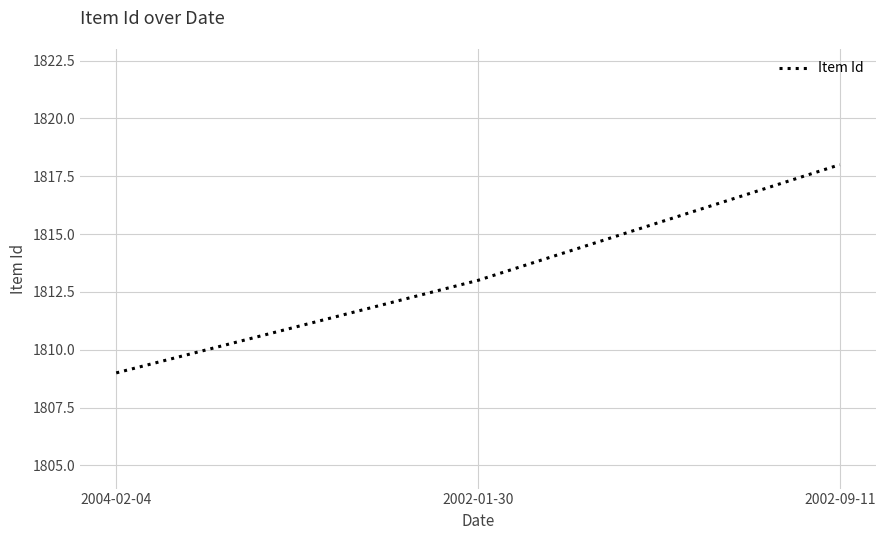

Rank the categories by value from lowest to highest.

2004-02-04, 2002-01-30, 2002-09-11